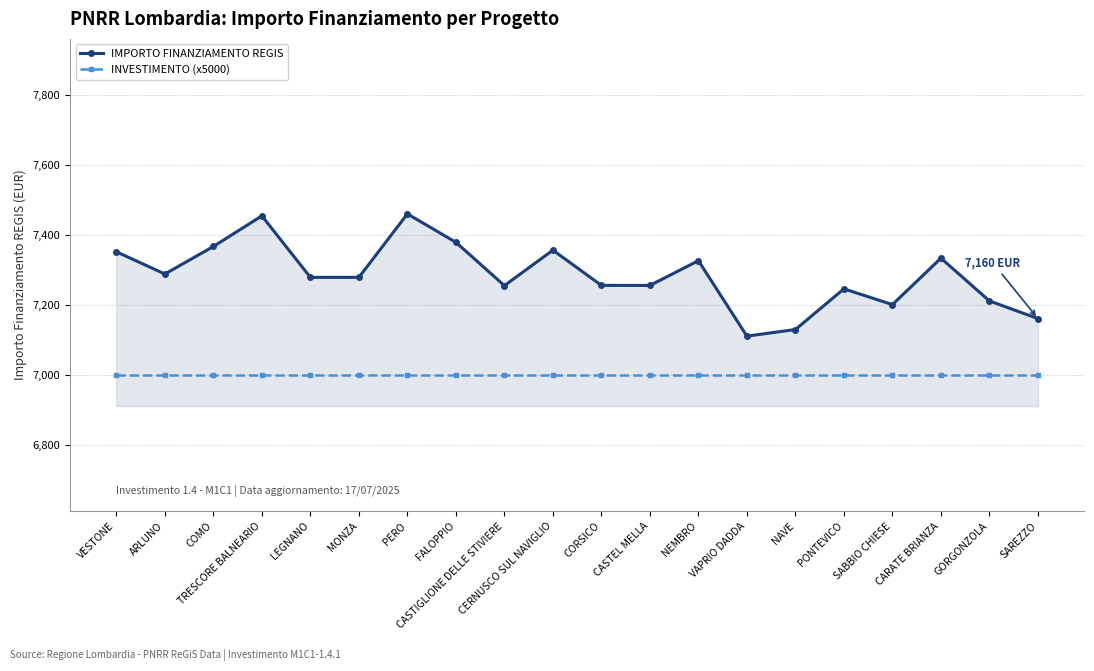

List the series in order of their peak value, lowest first.

INVESTIMENTO (x5000), IMPORTO FINANZIAMENTO REGIS